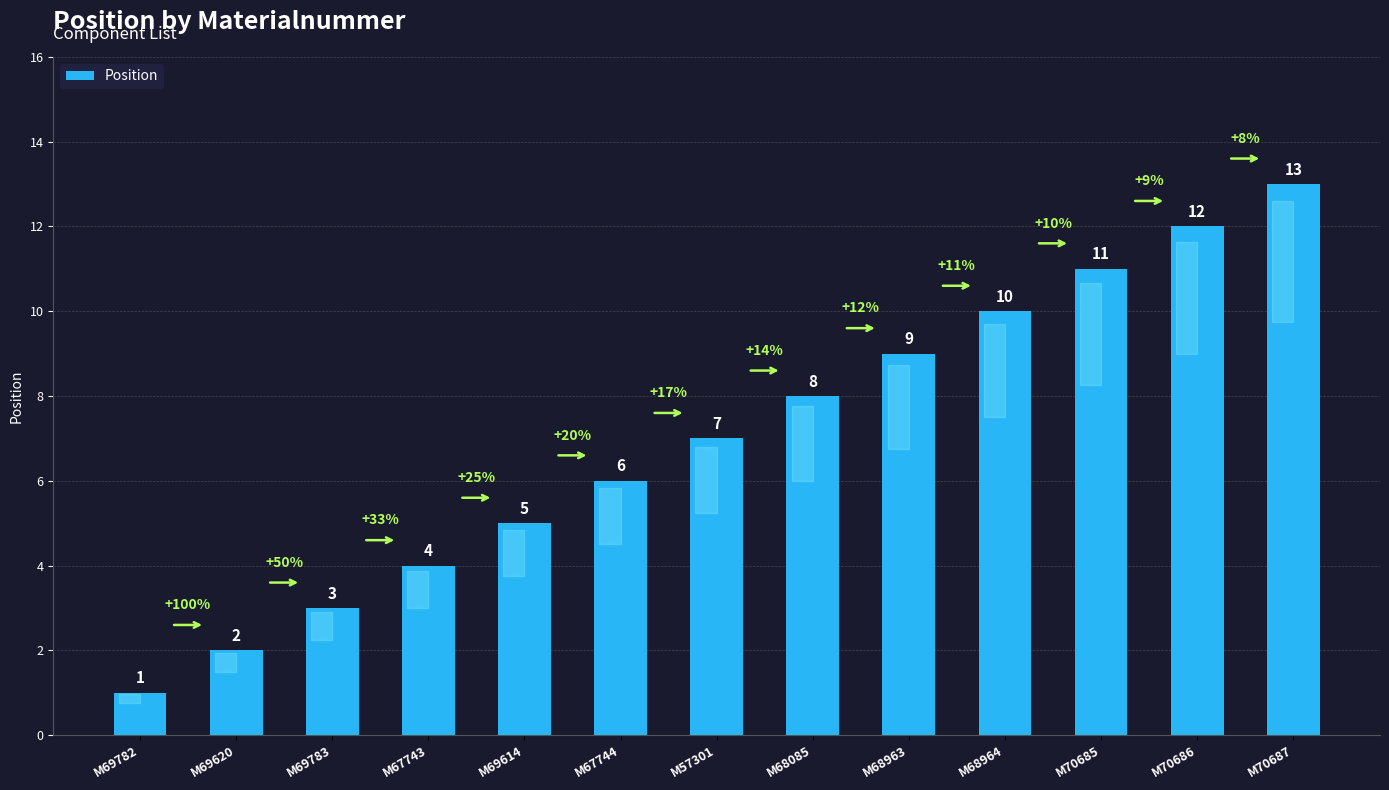

What is the label of the 1st bar from the right?

M70687